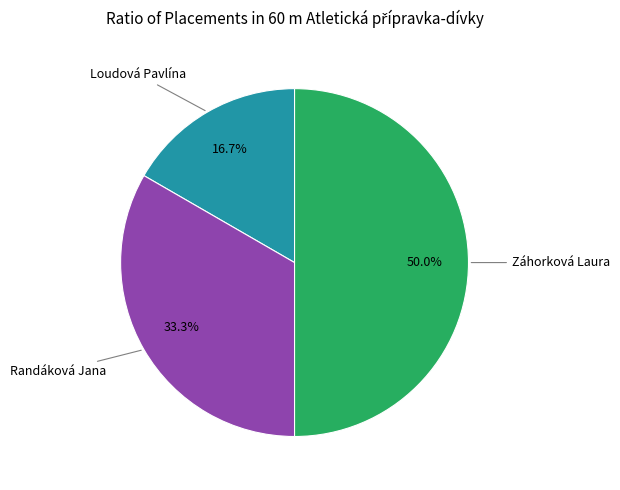

To the nearest percent, what portion does Loudová Pavlína represent?

17%